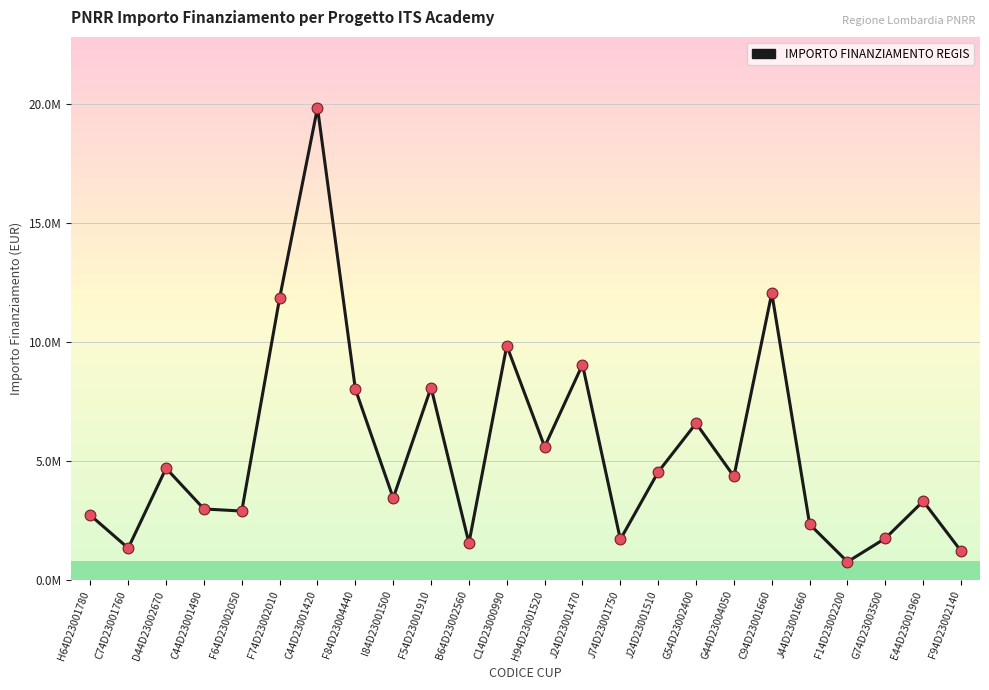

Which has a higher value, F14D23002200 or I84D23001500?

I84D23001500